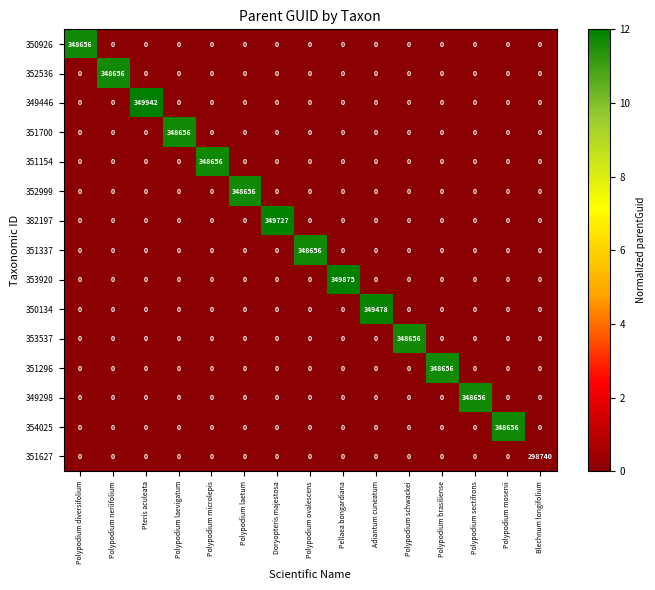

Which series has the largest total across all categories?

349446